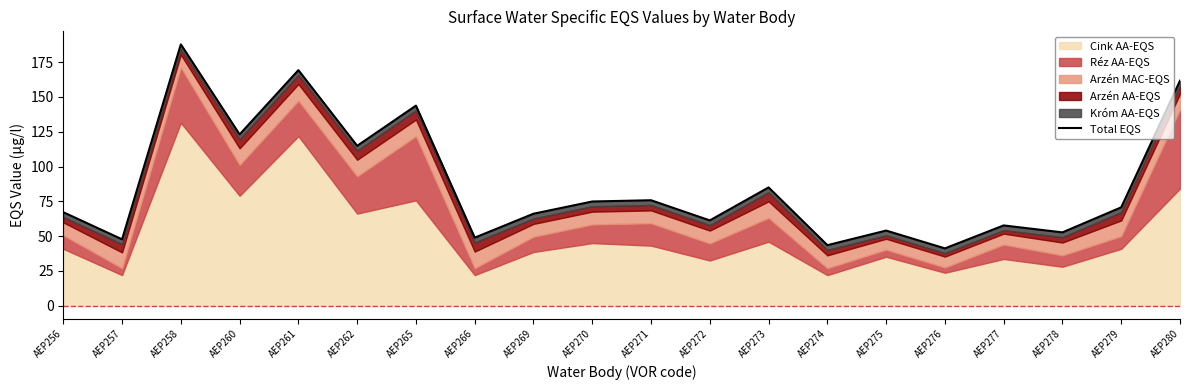

Rank the categories by value from highest to lowest.

AEP258, AEP261, AEP280, AEP265, AEP260, AEP262, AEP273, AEP271, AEP270, AEP279, AEP256, AEP269, AEP272, AEP277, AEP275, AEP278, AEP266, AEP257, AEP274, AEP276